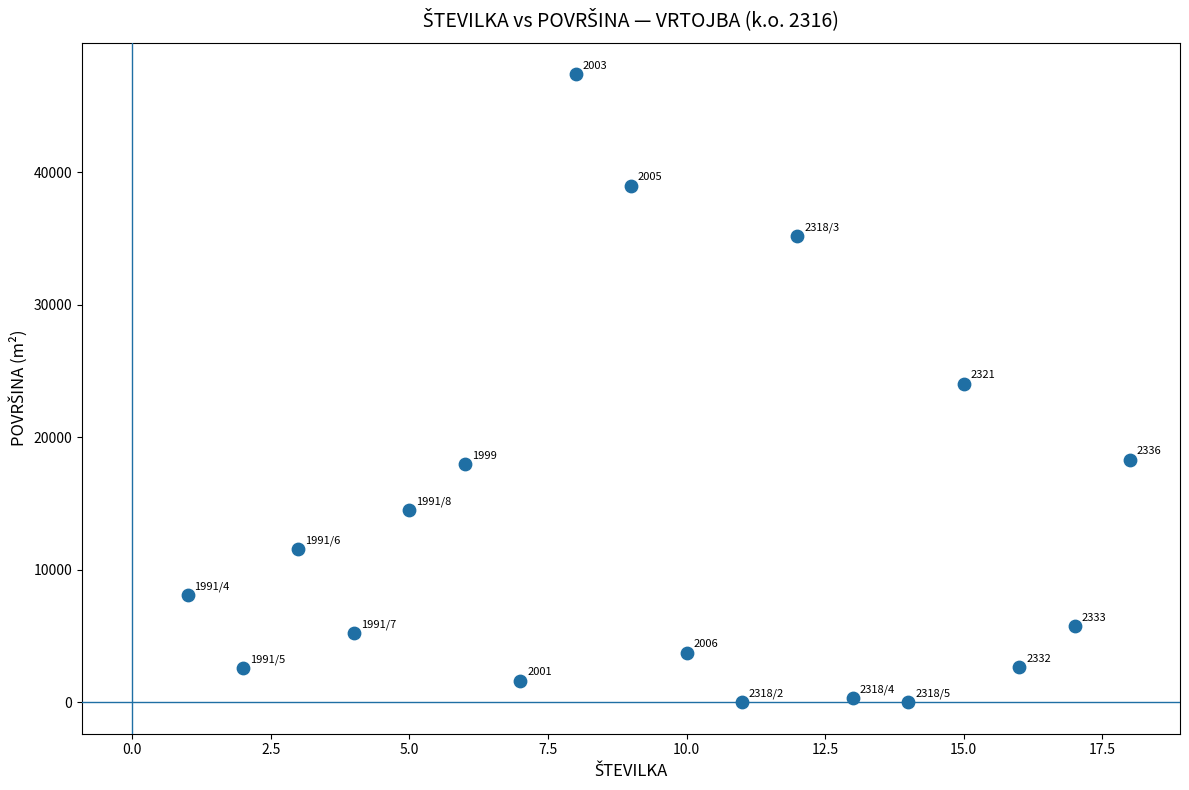

What is the range of Y values (max minus min)?

47413